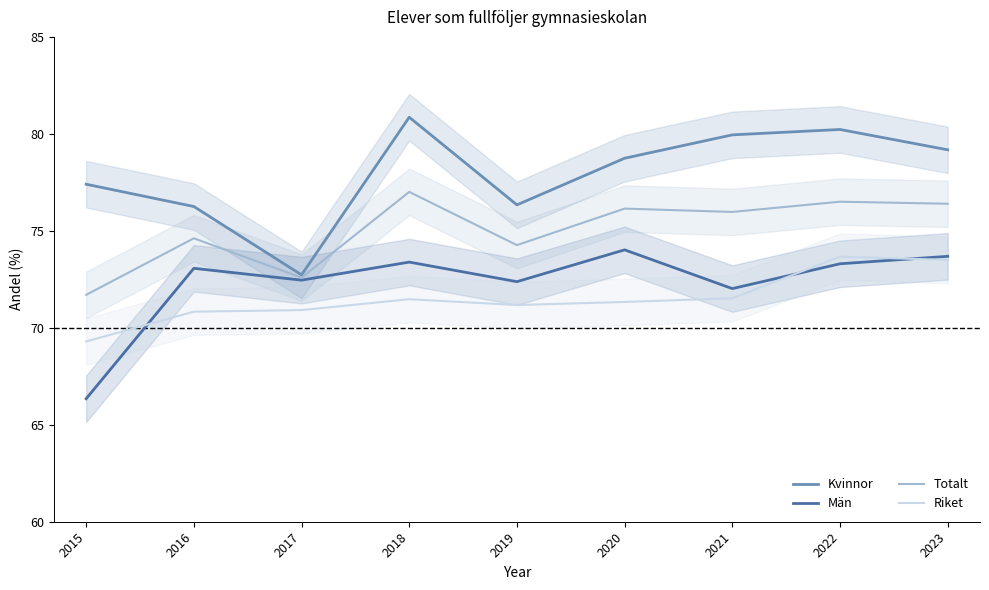

Where is the first local maximum for Totalt?

2016